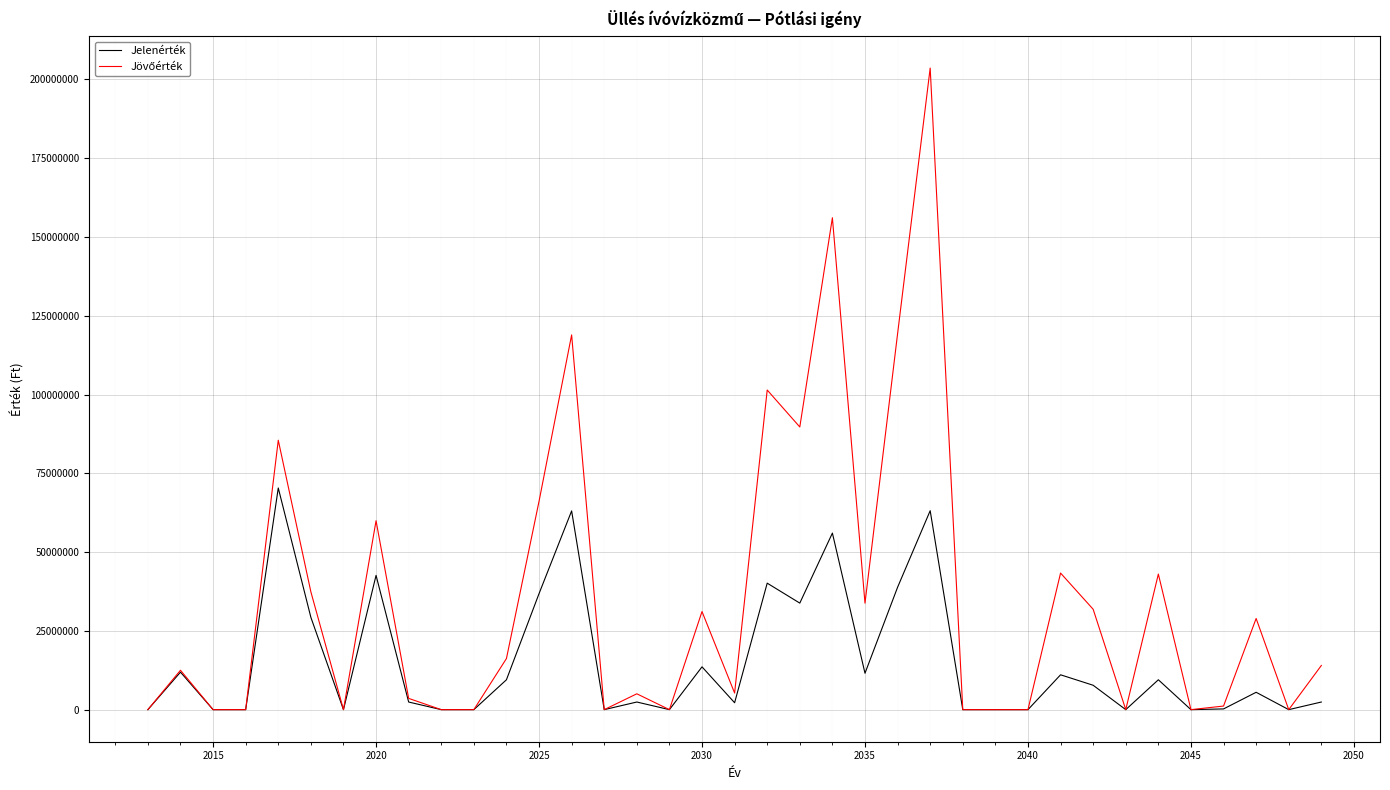

How many lines are shown in the chart?

2